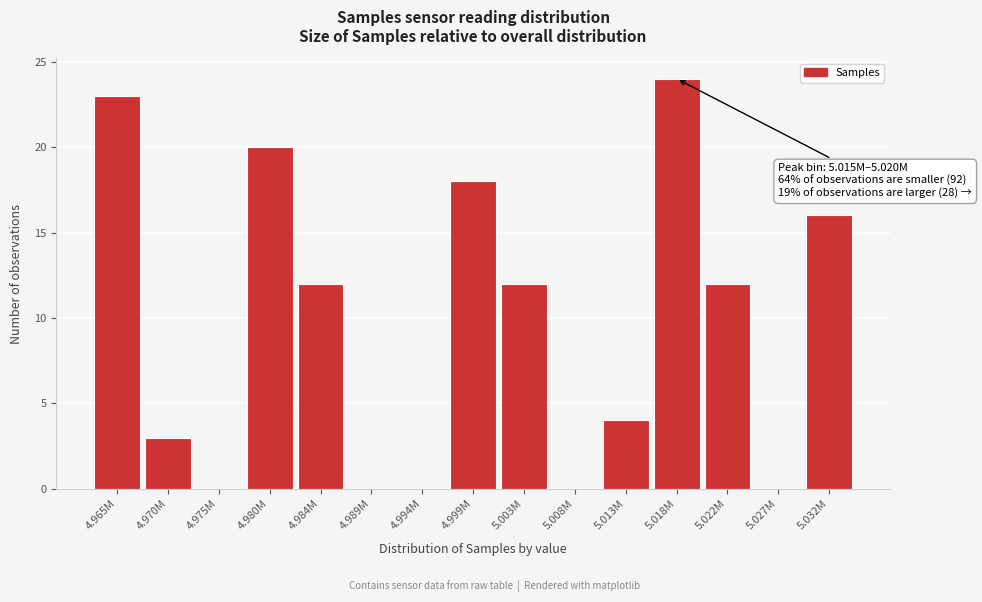

Reading right to left, extract all data points from this chart.

5.032M=16	5.027M=0	5.022M=12	5.018M=24	5.013M=4	5.008M=0	5.003M=12	4.999M=18	4.994M=0	4.989M=0	4.984M=12	4.980M=20	4.975M=0	4.970M=3	4.965M=23